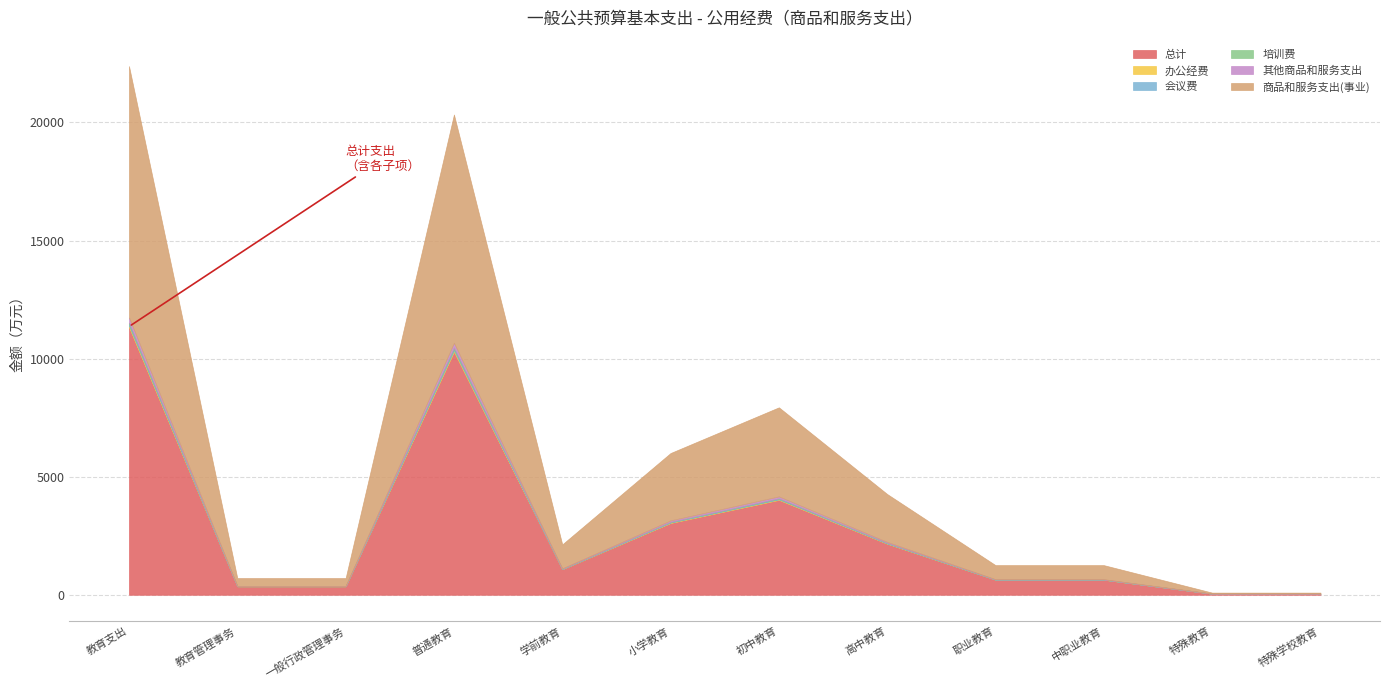

How many interior local peaks does the 会议费 series have?

2